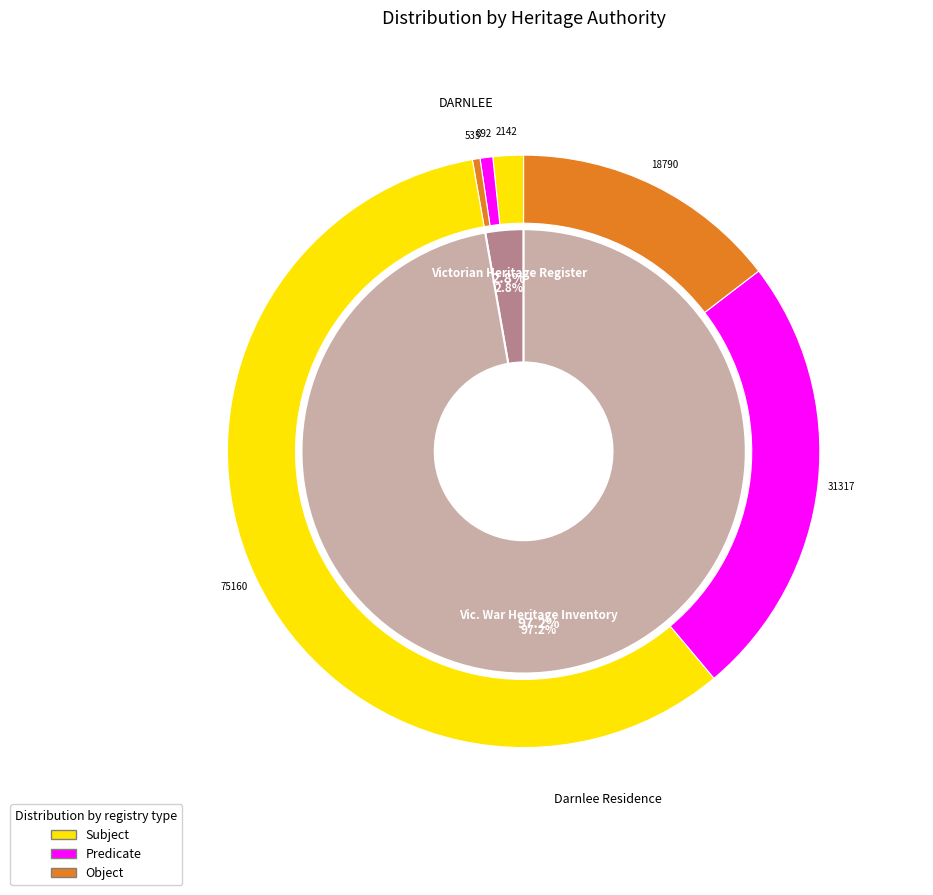

Do Darnlee Residence and DARNLEE together represent more than half of the pie?

Yes